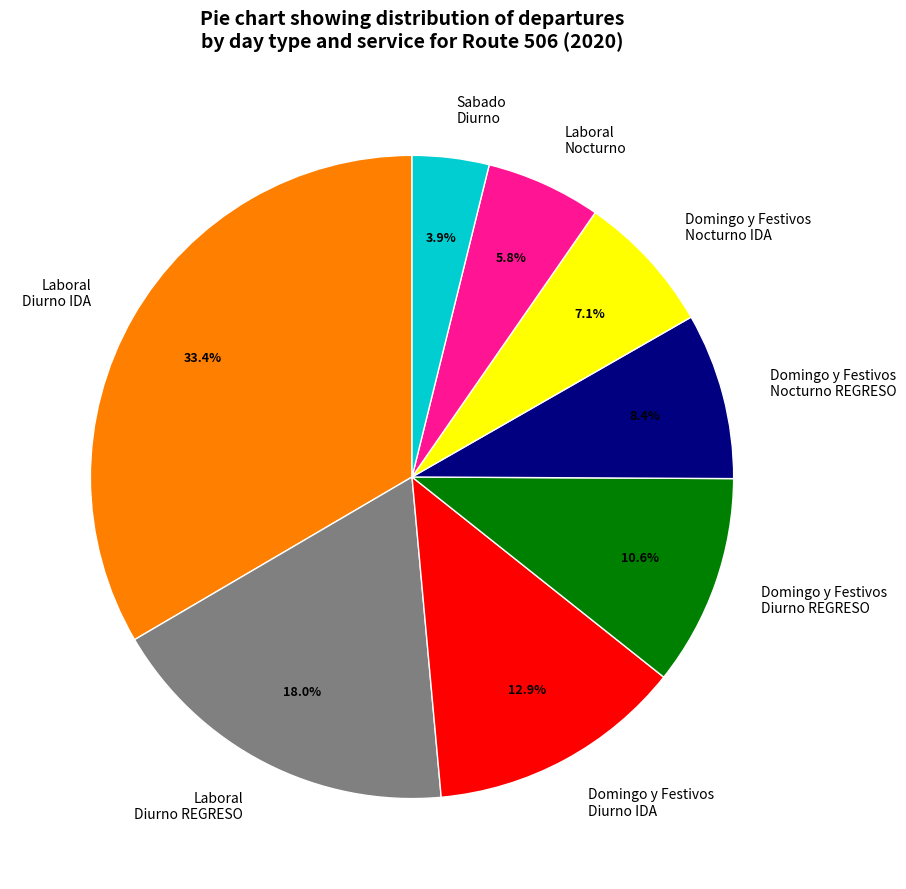

To the nearest percent, what is the combined percentage of Domingo y Festivos Nocturno REGRESO and Laboral Diurno IDA?

42%